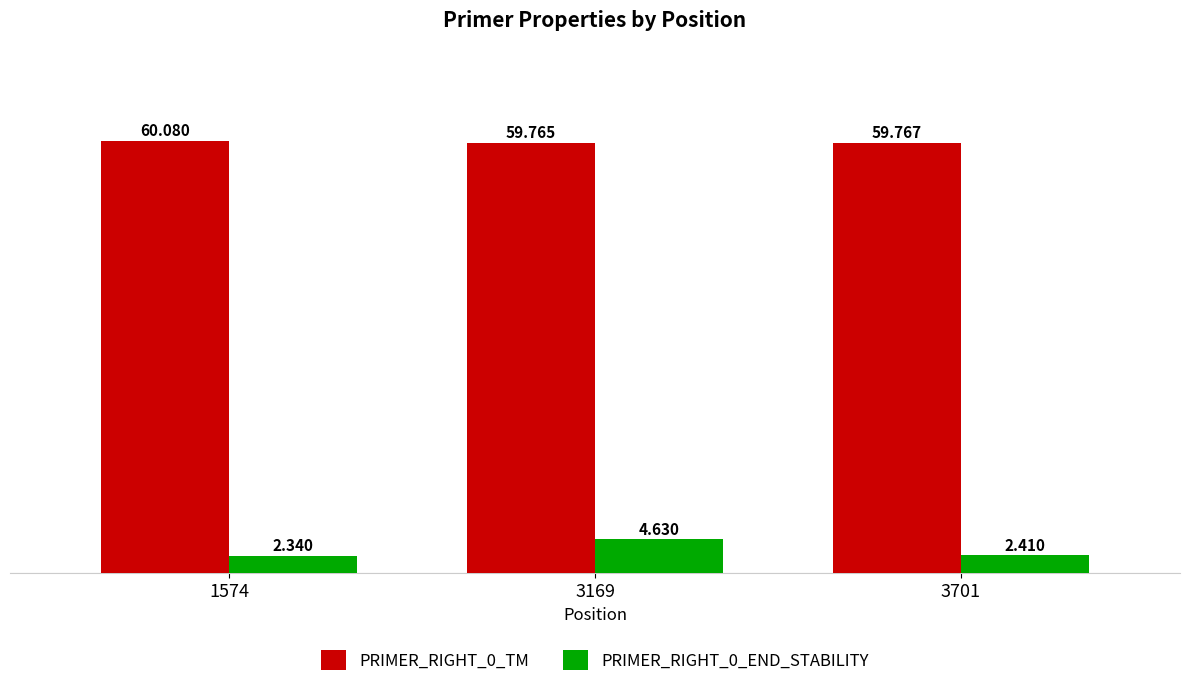

What is the difference between the PRIMER_RIGHT_0_TM values at 3169 and 1574?

0.3